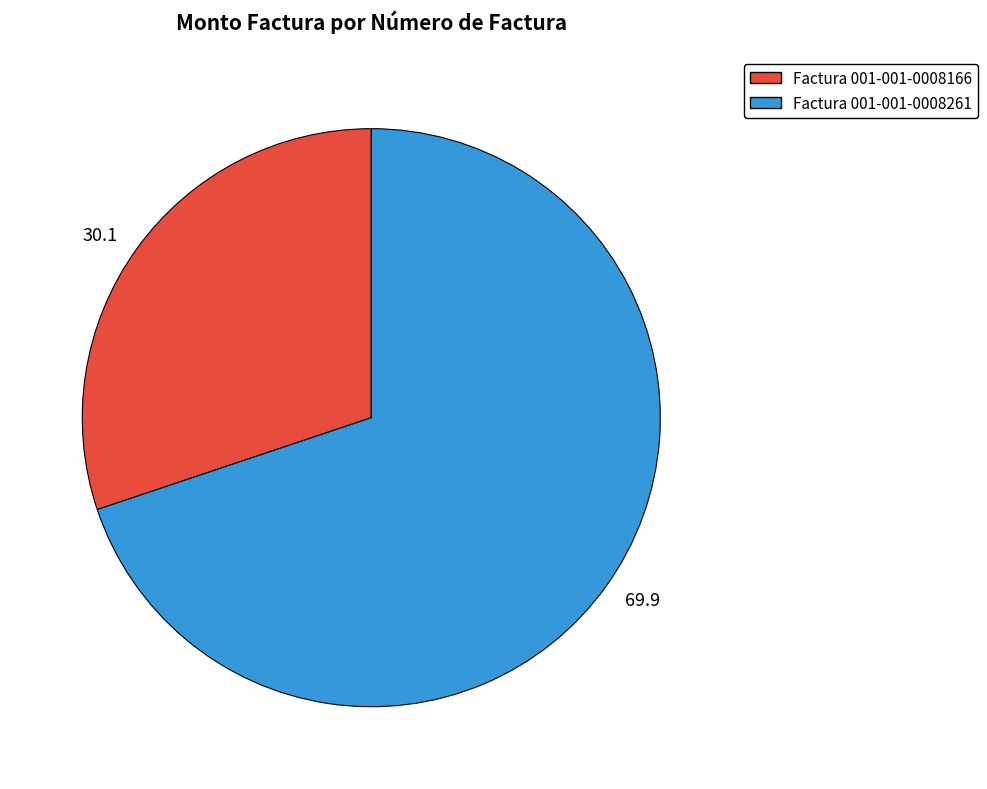

Which slice is the smallest?

Factura 001-001-0008166